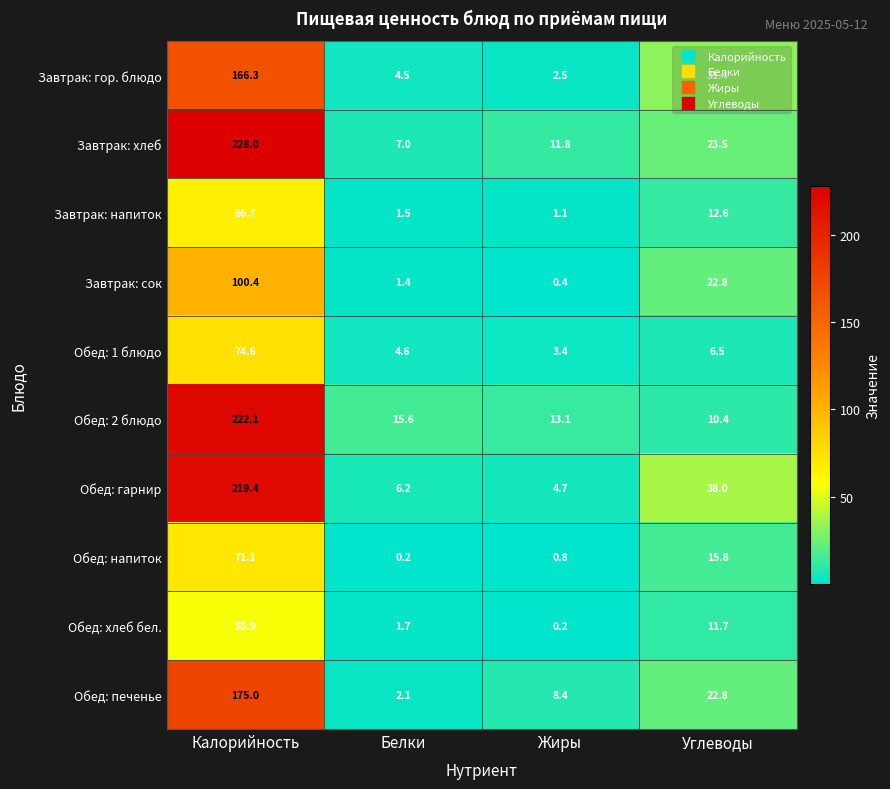

At which category is the sum across all series the highest?

Калорийность